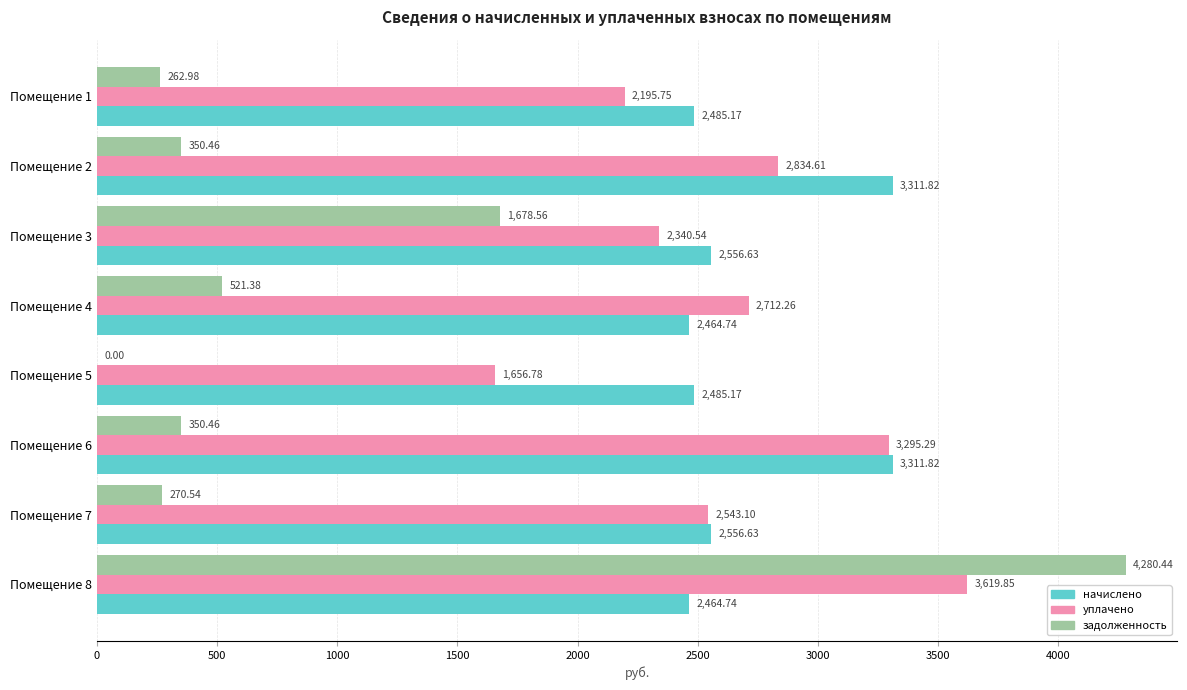

Which series has the largest range (max minus min)?

задолженность